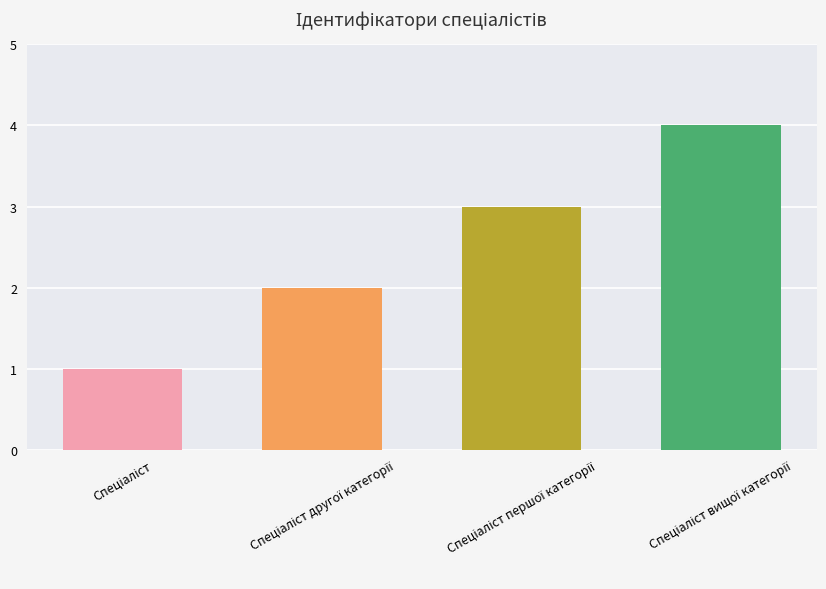

How many bars are there in total?

4